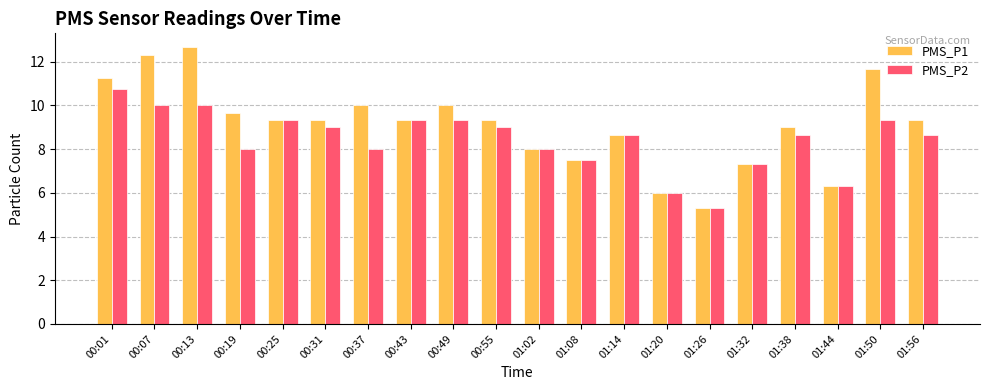

What is the sum of all PMS_P2 values?

168.6